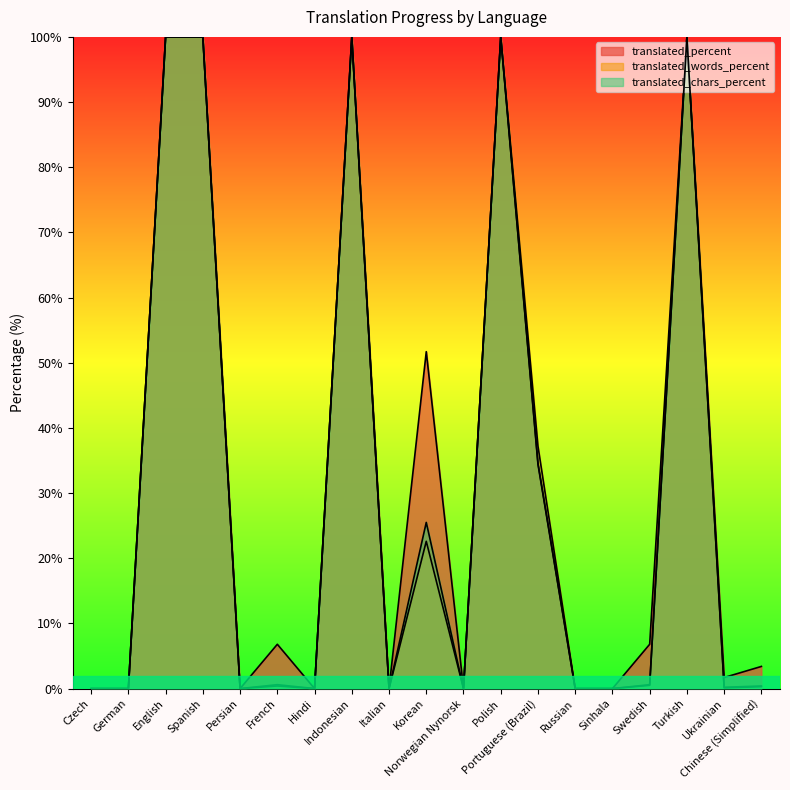

What are all the series names shown in the legend?

translated_percent, translated_words_percent, translated_chars_percent